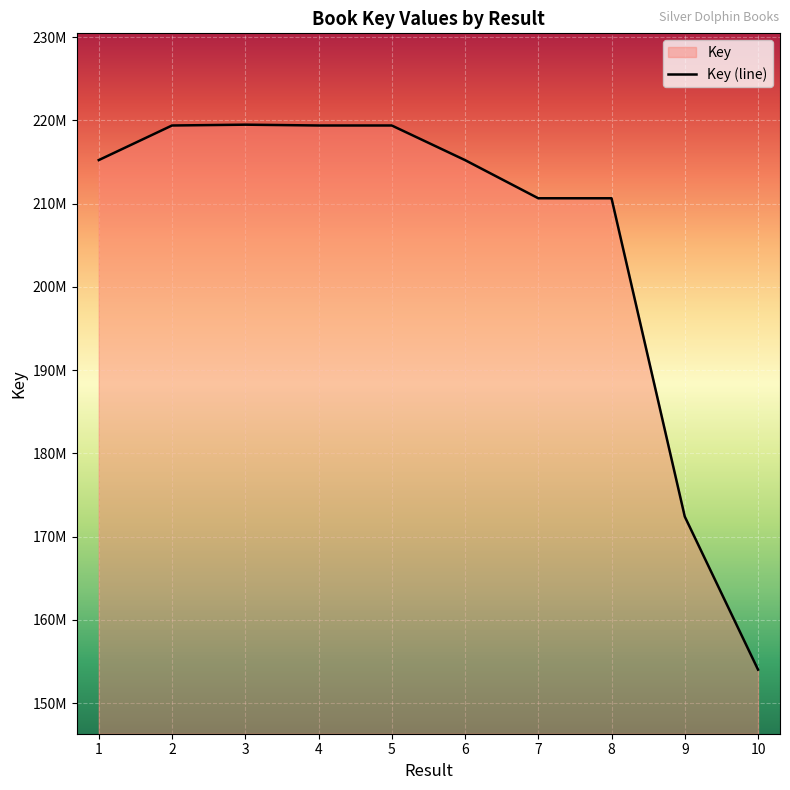

How many series are shown in this chart?

1